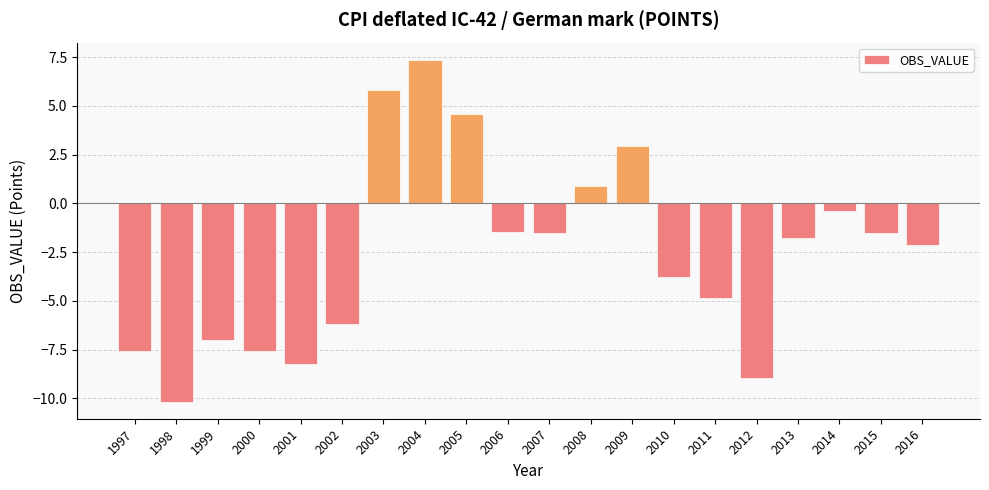

What is the change in value from 2001 to 2004?

+15.6